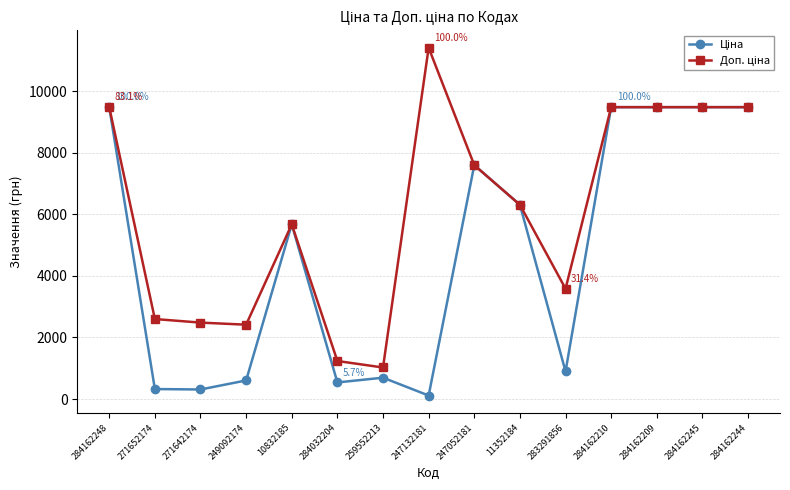

At how many categories does at least one series exceed 9309?

6